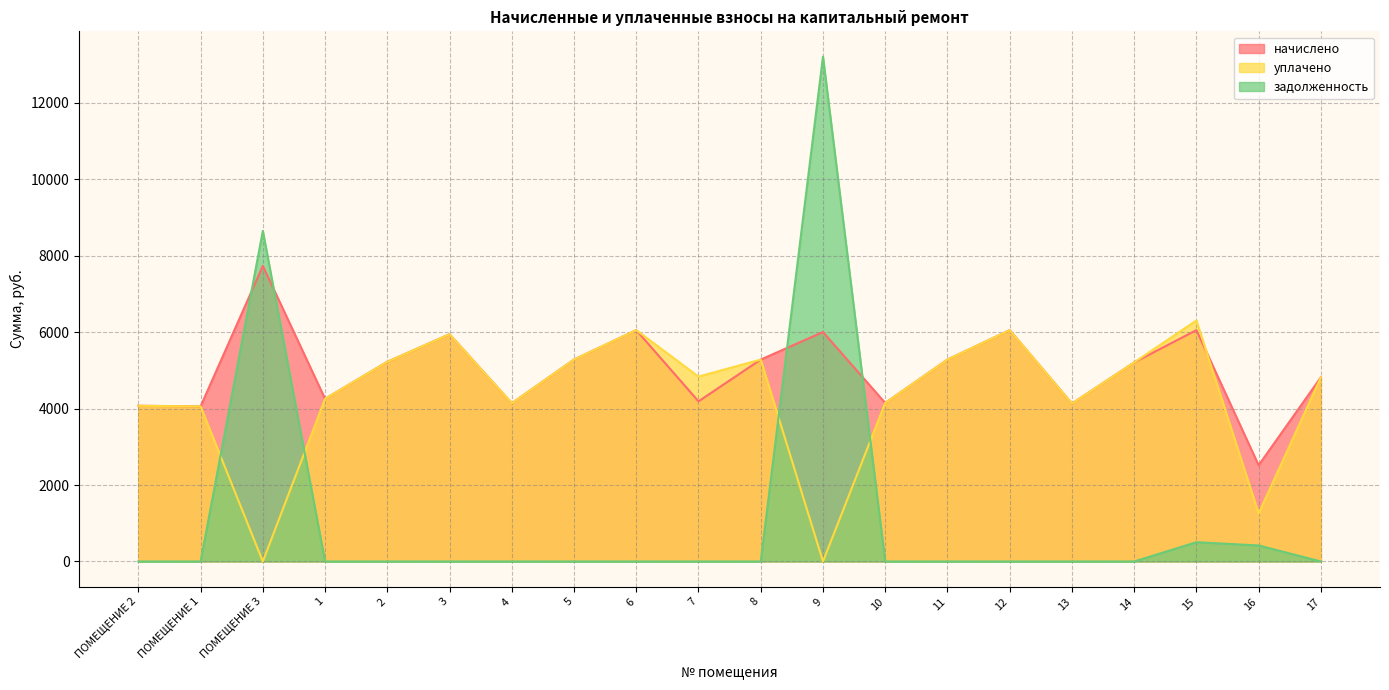

The value of задолженность at 2 is 0.0. True or false?

True